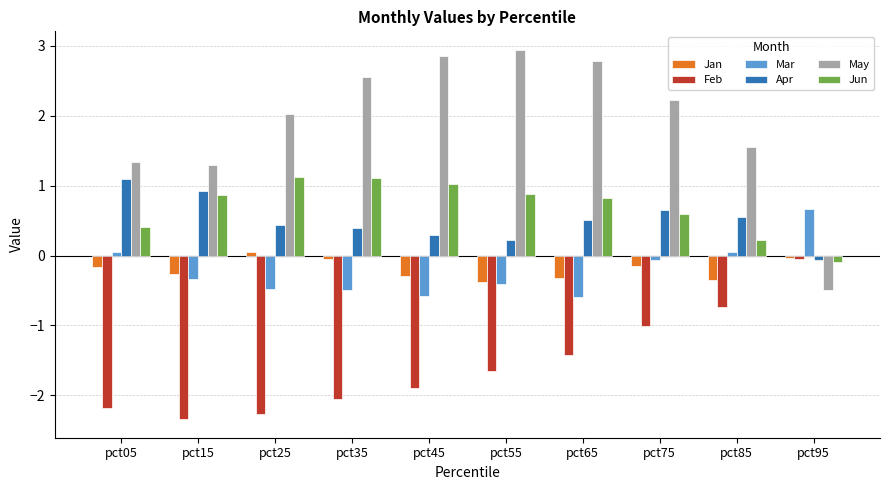

What is the highest value of the Apr series?

1.1